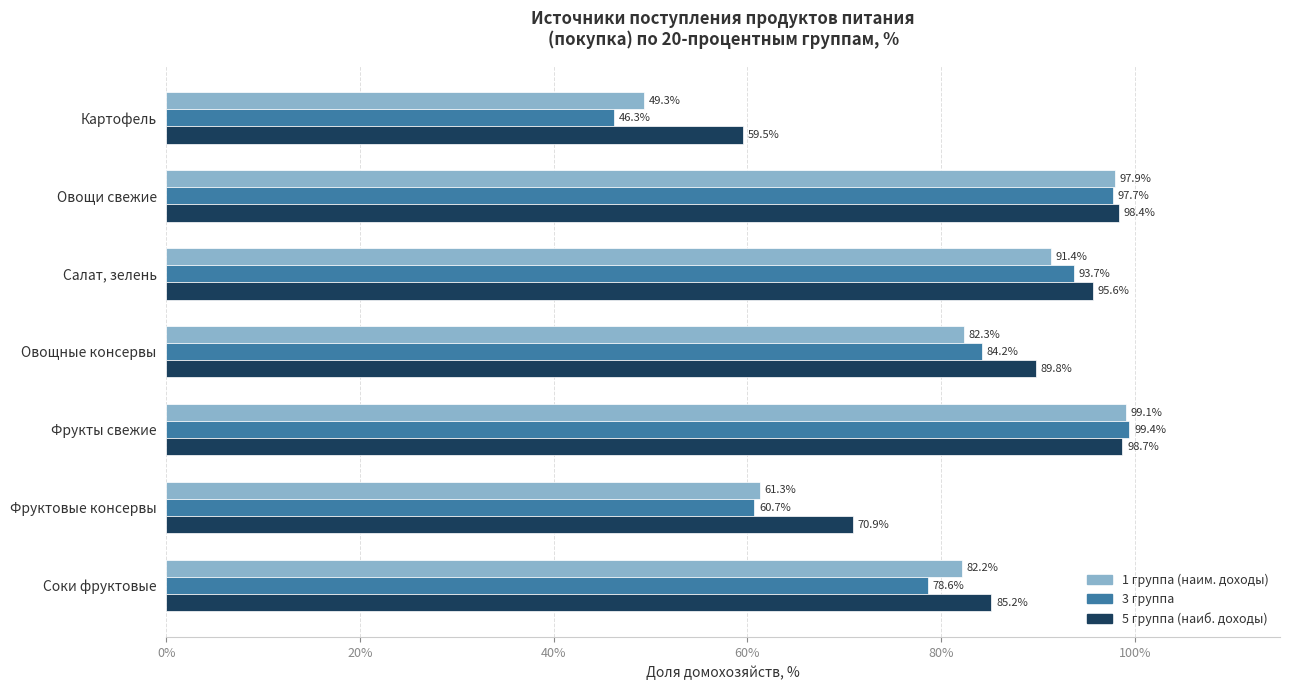

Where is 1 группа (наим. доходы) nearest to the value 74?

Соки фруктовые